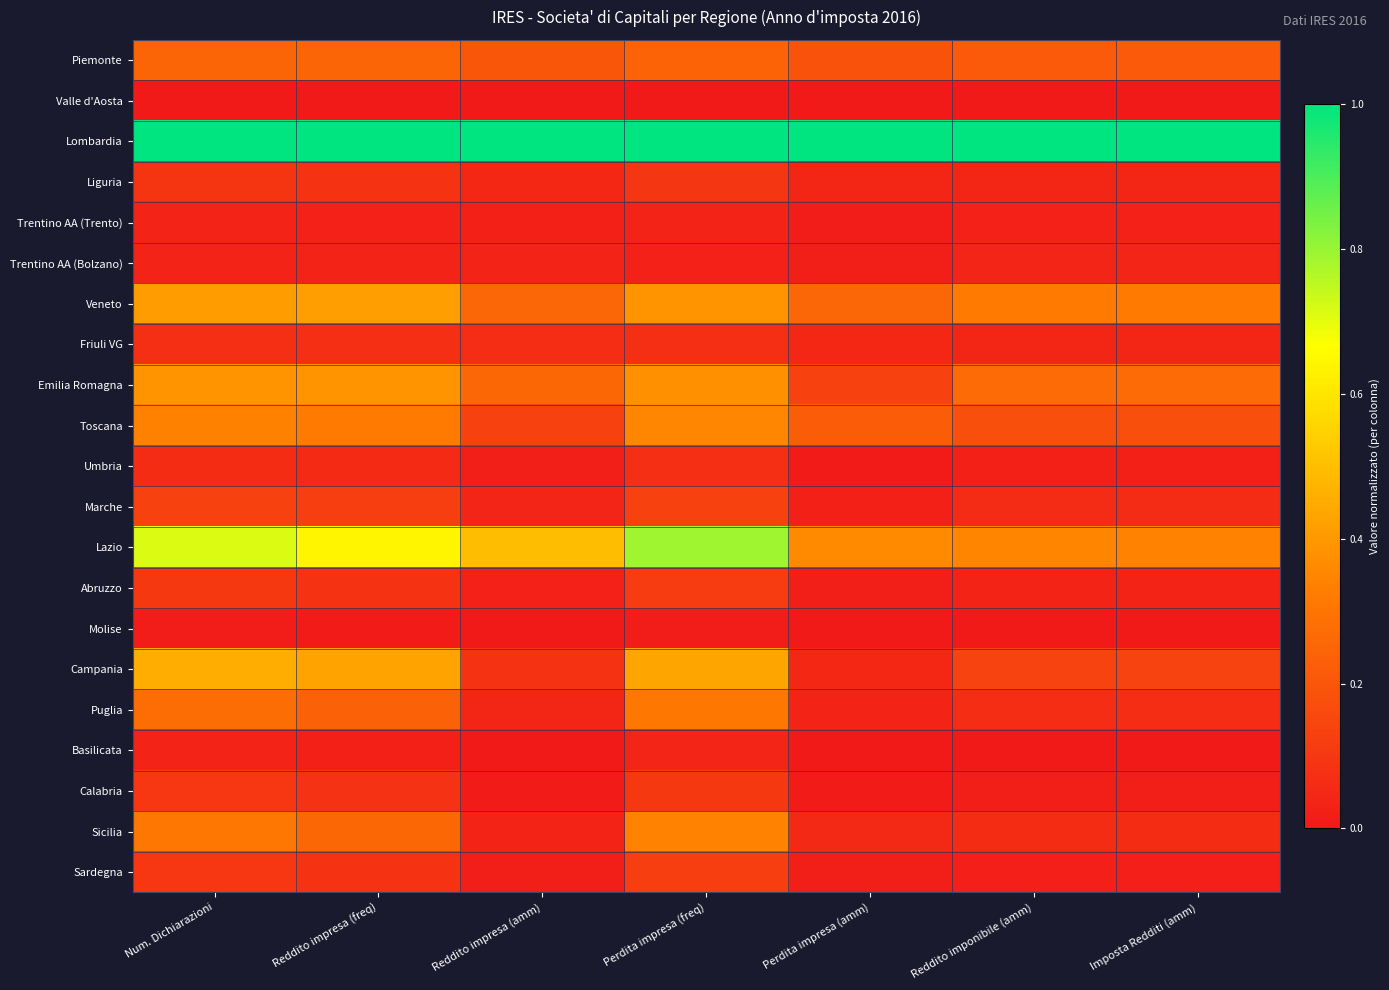

Reading left to right, transcribe all the data shown in this chart.

Piemonte: Num. Dichiarazioni=0.2	Reddito impresa (freq)=0.2	Reddito impresa (amm)=0.2	Perdita impresa (freq)=0.2	Perdita impresa (amm)=0.2	Reddito imponibile (amm)=0.2	Imposta Redditi (amm)=0.2
Valle d'Aosta: Num. Dichiarazioni=0.0	Reddito impresa (freq)=0.0	Reddito impresa (amm)=0.0	Perdita impresa (freq)=0.0	Perdita impresa (amm)=0.0	Reddito imponibile (amm)=0.0	Imposta Redditi (amm)=0.0
Lombardia: Num. Dichiarazioni=1.0	Reddito impresa (freq)=1.0	Reddito impresa (amm)=1.0	Perdita impresa (freq)=1.0	Perdita impresa (amm)=1.0	Reddito imponibile (amm)=1.0	Imposta Redditi (amm)=1.0
Liguria: Num. Dichiarazioni=0.1	Reddito impresa (freq)=0.1	Reddito impresa (amm)=0.0	Perdita impresa (freq)=0.1	Perdita impresa (amm)=0.0	Reddito imponibile (amm)=0.0	Imposta Redditi (amm)=0.0
Trentino AA (Trento): Num. Dichiarazioni=0.0	Reddito impresa (freq)=0.0	Reddito impresa (amm)=0.0	Perdita impresa (freq)=0.0	Perdita impresa (amm)=0.0	Reddito imponibile (amm)=0.0	Imposta Redditi (amm)=0.0
Trentino AA (Bolzano): Num. Dichiarazioni=0.0	Reddito impresa (freq)=0.0	Reddito impresa (amm)=0.0	Perdita impresa (freq)=0.0	Perdita impresa (amm)=0.0	Reddito imponibile (amm)=0.0	Imposta Redditi (amm)=0.0
Veneto: Num. Dichiarazioni=0.4	Reddito impresa (freq)=0.4	Reddito impresa (amm)=0.3	Perdita impresa (freq)=0.4	Perdita impresa (amm)=0.3	Reddito imponibile (amm)=0.3	Imposta Redditi (amm)=0.3
Friuli VG: Num. Dichiarazioni=0.1	Reddito impresa (freq)=0.1	Reddito impresa (amm)=0.1	Perdita impresa (freq)=0.1	Perdita impresa (amm)=0.1	Reddito imponibile (amm)=0.0	Imposta Redditi (amm)=0.0
Emilia Romagna: Num. Dichiarazioni=0.4	Reddito impresa (freq)=0.4	Reddito impresa (amm)=0.3	Perdita impresa (freq)=0.4	Perdita impresa (amm)=0.1	Reddito imponibile (amm)=0.3	Imposta Redditi (amm)=0.3
Toscana: Num. Dichiarazioni=0.3	Reddito impresa (freq)=0.3	Reddito impresa (amm)=0.1	Perdita impresa (freq)=0.4	Perdita impresa (amm)=0.2	Reddito imponibile (amm)=0.2	Imposta Redditi (amm)=0.2
Umbria: Num. Dichiarazioni=0.1	Reddito impresa (freq)=0.1	Reddito impresa (amm)=0.0	Perdita impresa (freq)=0.1	Perdita impresa (amm)=0.0	Reddito imponibile (amm)=0.0	Imposta Redditi (amm)=0.0
Marche: Num. Dichiarazioni=0.1	Reddito impresa (freq)=0.1	Reddito impresa (amm)=0.0	Perdita impresa (freq)=0.1	Perdita impresa (amm)=0.0	Reddito imponibile (amm)=0.1	Imposta Redditi (amm)=0.1
Lazio: Num. Dichiarazioni=0.7	Reddito impresa (freq)=0.6	Reddito impresa (amm)=0.5	Perdita impresa (freq)=0.8	Perdita impresa (amm)=0.4	Reddito imponibile (amm)=0.3	Imposta Redditi (amm)=0.3
Abruzzo: Num. Dichiarazioni=0.1	Reddito impresa (freq)=0.1	Reddito impresa (amm)=0.0	Perdita impresa (freq)=0.1	Perdita impresa (amm)=0.0	Reddito imponibile (amm)=0.0	Imposta Redditi (amm)=0.0
Molise: Num. Dichiarazioni=0.0	Reddito impresa (freq)=0.0	Reddito impresa (amm)=0.0	Perdita impresa (freq)=0.0	Perdita impresa (amm)=0.0	Reddito imponibile (amm)=0.0	Imposta Redditi (amm)=0.0
Campania: Num. Dichiarazioni=0.5	Reddito impresa (freq)=0.4	Reddito impresa (amm)=0.1	Perdita impresa (freq)=0.4	Perdita impresa (amm)=0.0	Reddito imponibile (amm)=0.1	Imposta Redditi (amm)=0.1
Puglia: Num. Dichiarazioni=0.3	Reddito impresa (freq)=0.2	Reddito impresa (amm)=0.0	Perdita impresa (freq)=0.3	Perdita impresa (amm)=0.0	Reddito imponibile (amm)=0.1	Imposta Redditi (amm)=0.1
Basilicata: Num. Dichiarazioni=0.0	Reddito impresa (freq)=0.0	Reddito impresa (amm)=0.0	Perdita impresa (freq)=0.0	Perdita impresa (amm)=0.0	Reddito imponibile (amm)=0.0	Imposta Redditi (amm)=0.0
Calabria: Num. Dichiarazioni=0.1	Reddito impresa (freq)=0.1	Reddito impresa (amm)=0.0	Perdita impresa (freq)=0.1	Perdita impresa (amm)=0.0	Reddito imponibile (amm)=0.0	Imposta Redditi (amm)=0.0
Sicilia: Num. Dichiarazioni=0.3	Reddito impresa (freq)=0.3	Reddito impresa (amm)=0.0	Perdita impresa (freq)=0.3	Perdita impresa (amm)=0.1	Reddito imponibile (amm)=0.1	Imposta Redditi (amm)=0.1
Sardegna: Num. Dichiarazioni=0.1	Reddito impresa (freq)=0.1	Reddito impresa (amm)=0.0	Perdita impresa (freq)=0.1	Perdita impresa (amm)=0.0	Reddito imponibile (amm)=0.0	Imposta Redditi (amm)=0.0